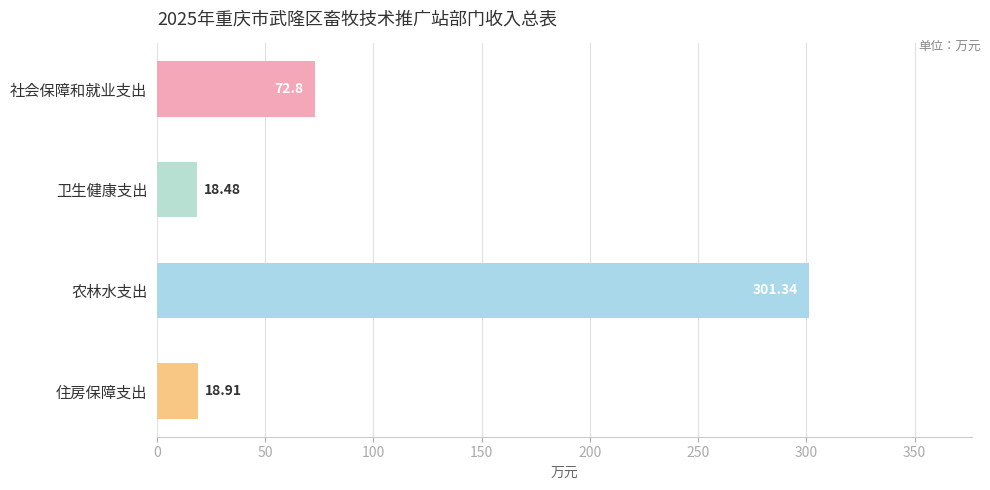

How many series are shown in this chart?

1